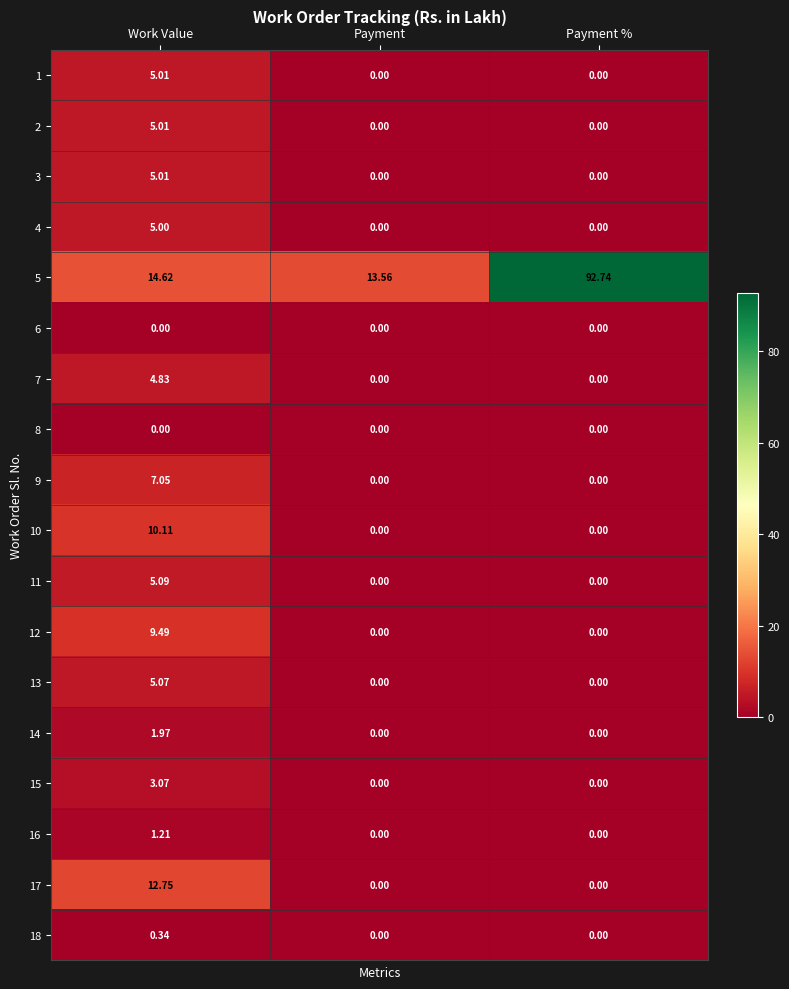

At which category is the sum across all series the highest?

Work Value